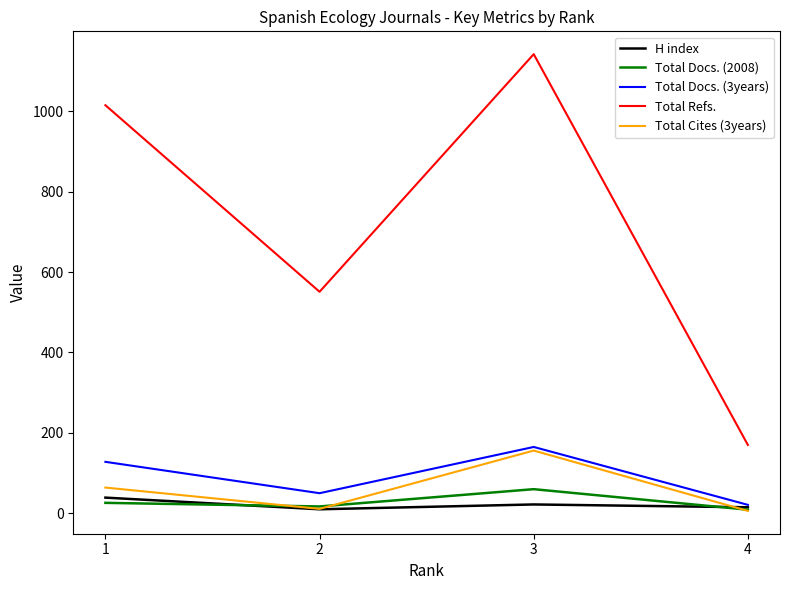

Between 1 and 3, which series saw the biggest shift?

Total Refs.